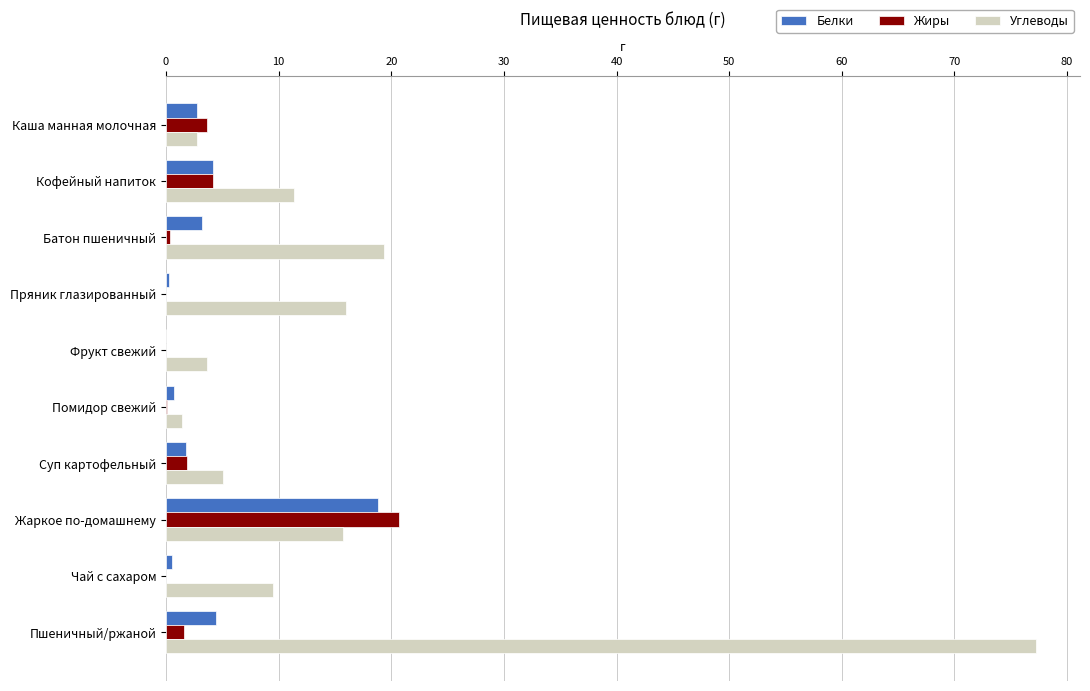

Which series has the largest total across all categories?

Углеводы